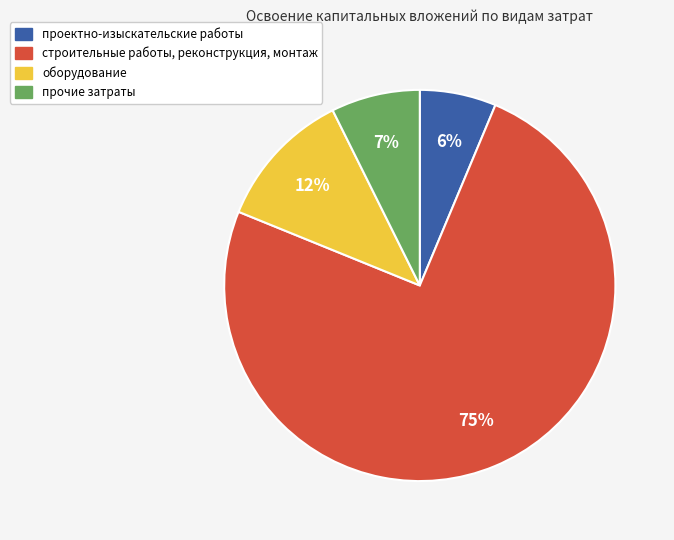

Is the sum of прочие затраты and строительные работы, реконструкция, монтаж greater than half?

Yes